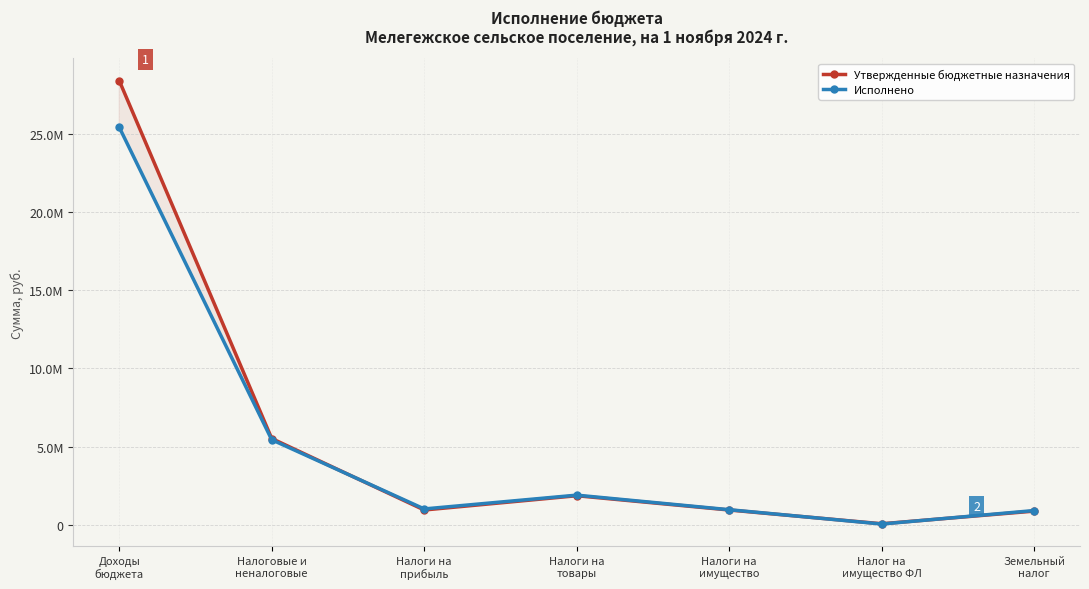

Where does the Исполнено series first go above 1018392?

Доходы
бюджета